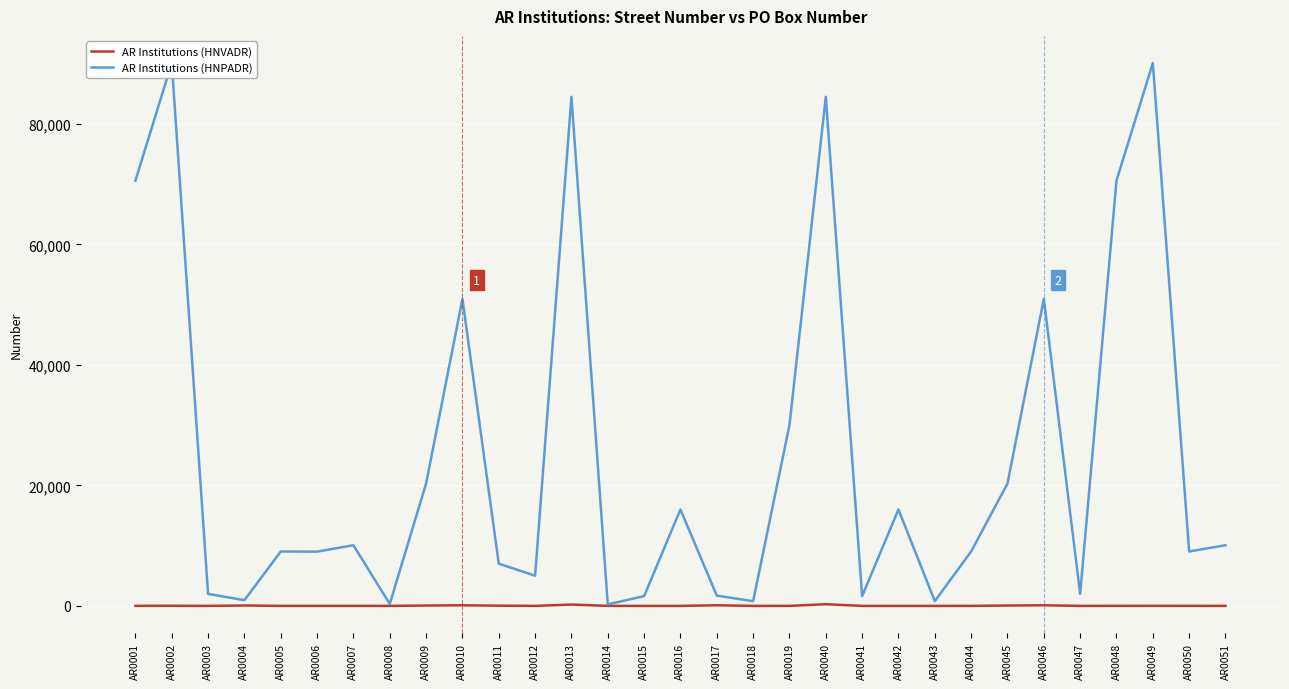

True or false: AR Institutions (HNPADR) and AR Institutions (HNVADR) cross at least once.

False